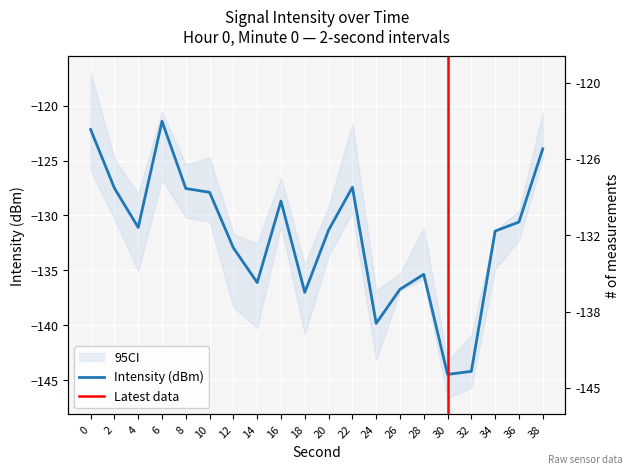

What is the difference between the maximum and minimum values?

23.0